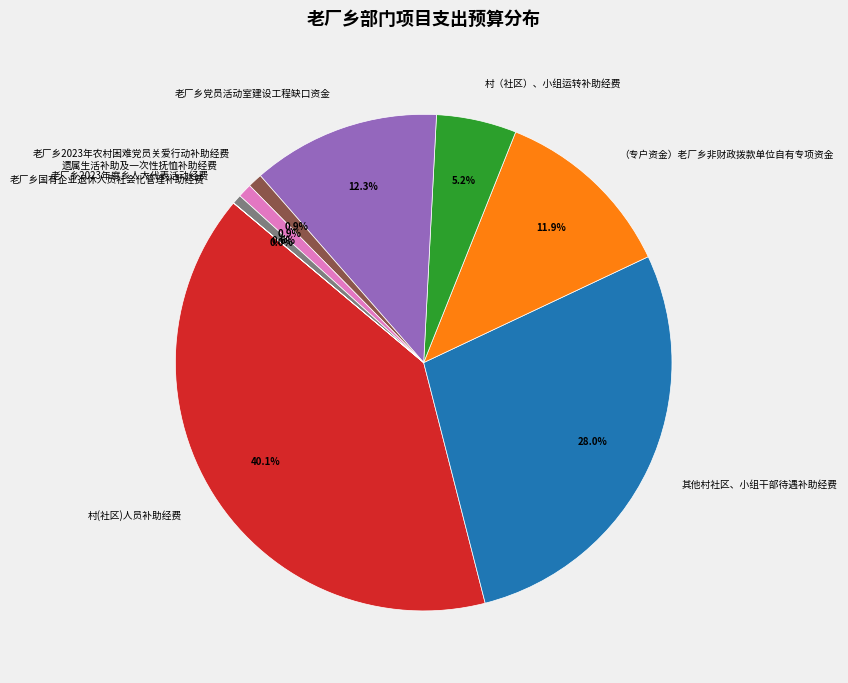

Is 村(社区)人员补助经费 the majority of the pie?

No